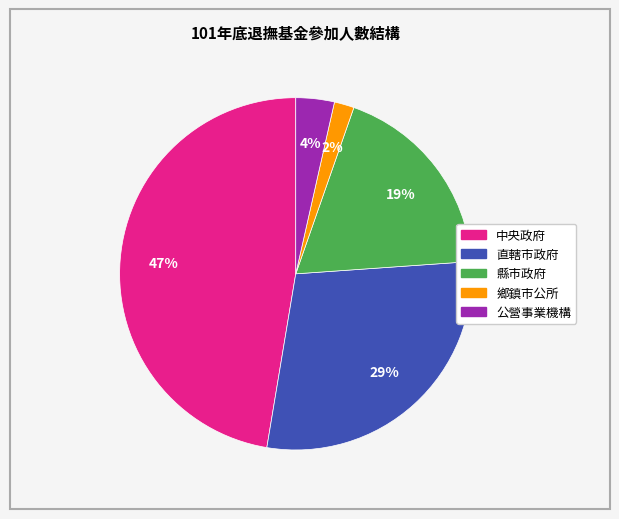

How many slices are in this pie chart?

5